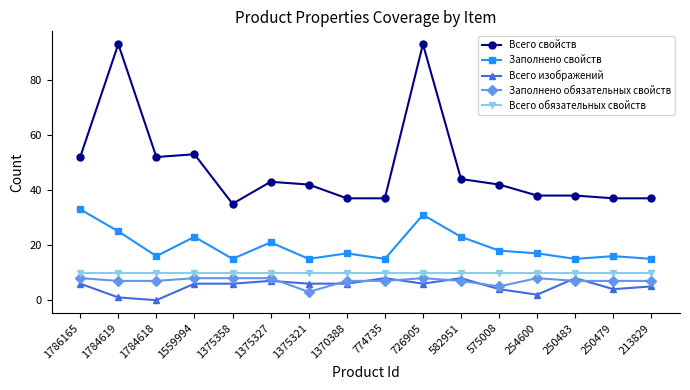

What is the spread (max minus min) of values at 582951?

37